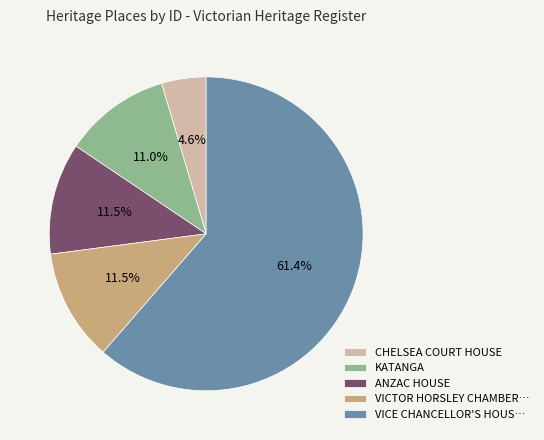

What is the smallest slice in the pie chart?

CHELSEA COURT HOUSE